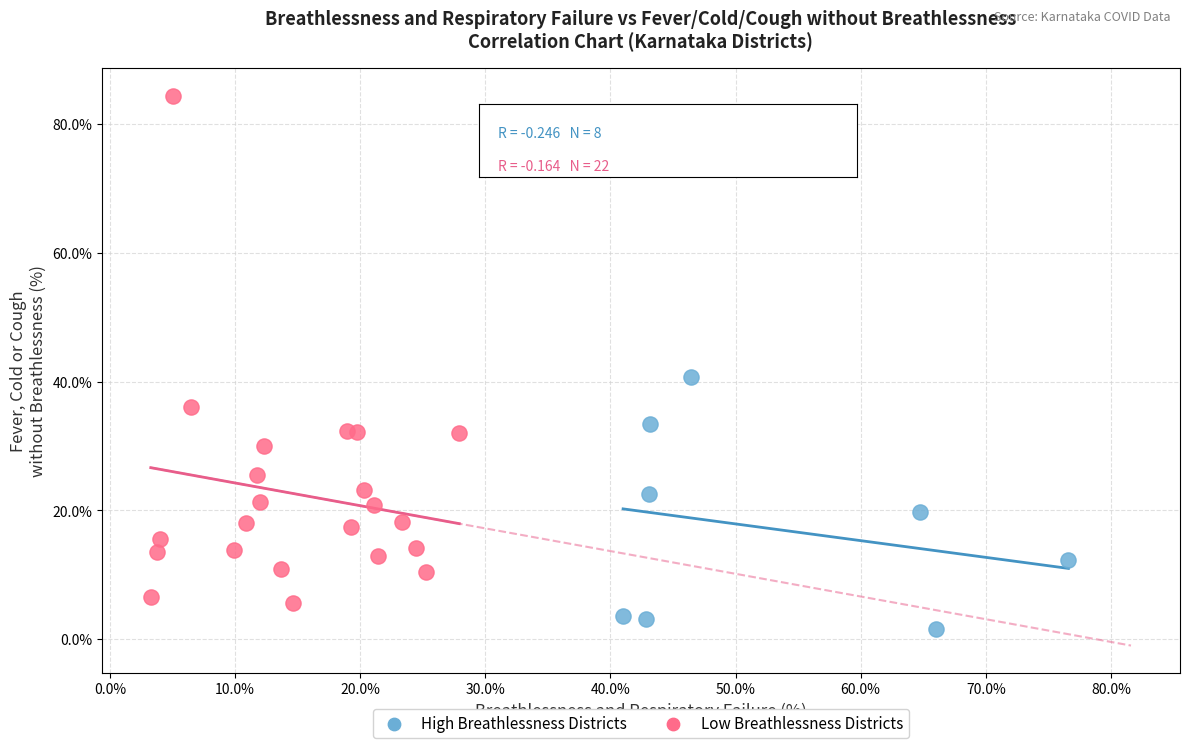

Which series has the largest Y range (max minus min)?

Low Breathlessness Districts